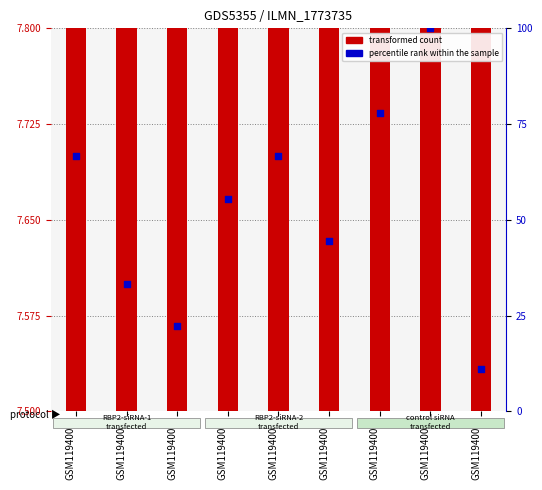

At which category is the sum across all series the highest?

GSM1194007